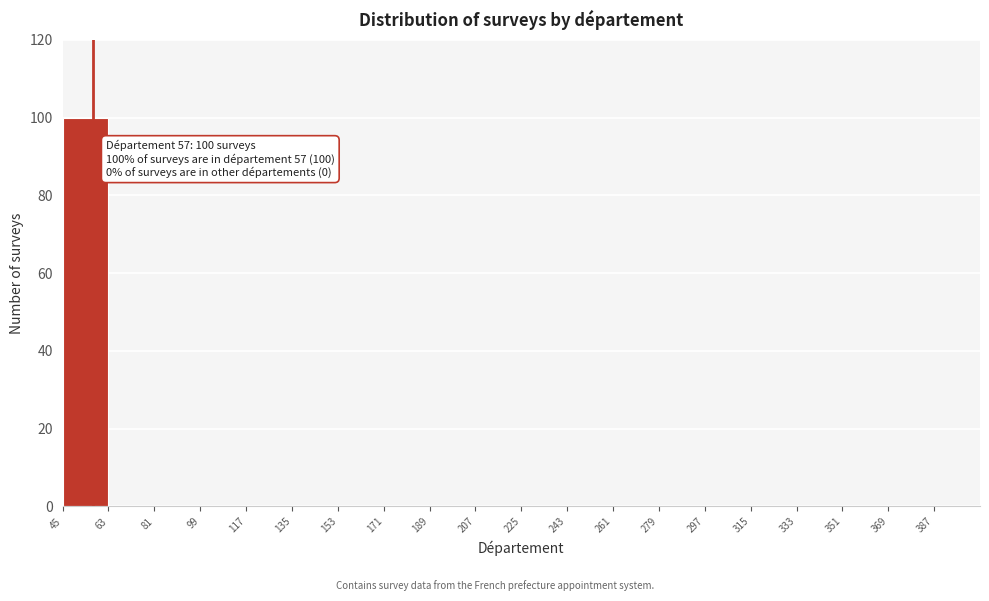

Over which range of the x-axis is the bar tallest?

45 to 63